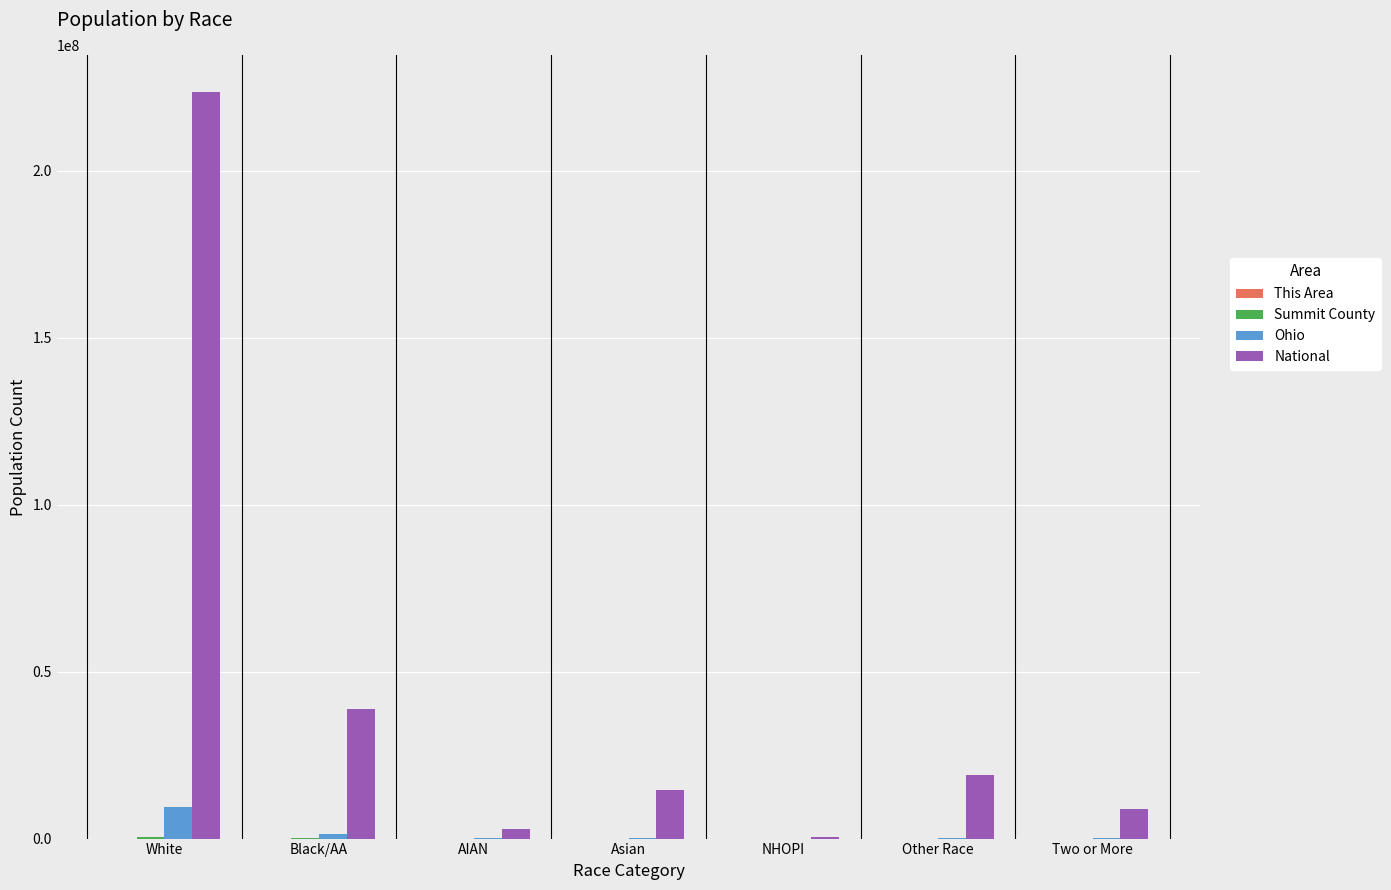

Which series has the largest total across all categories?

National